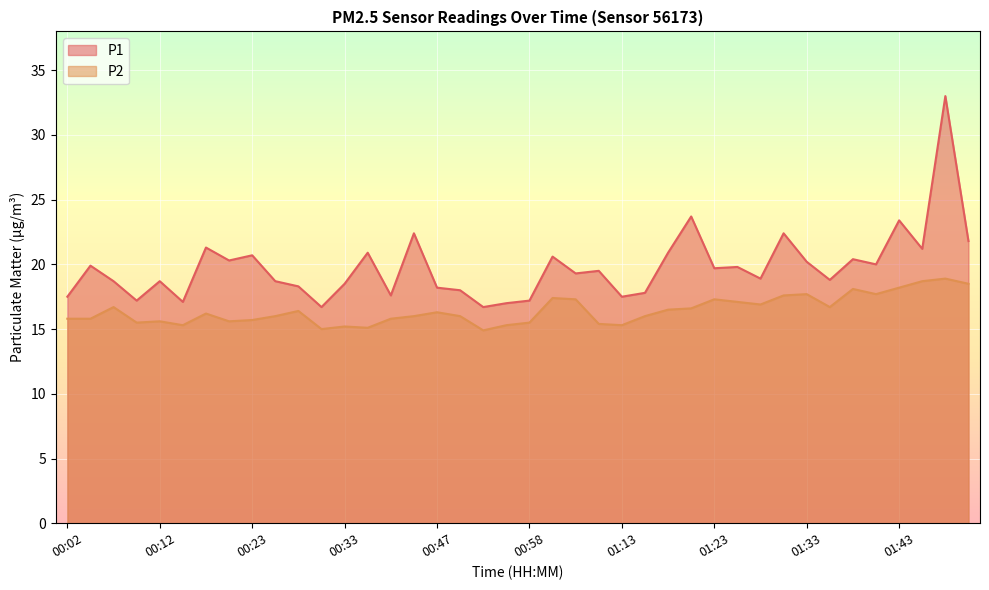

What is the average value of the P2 series?

16.4